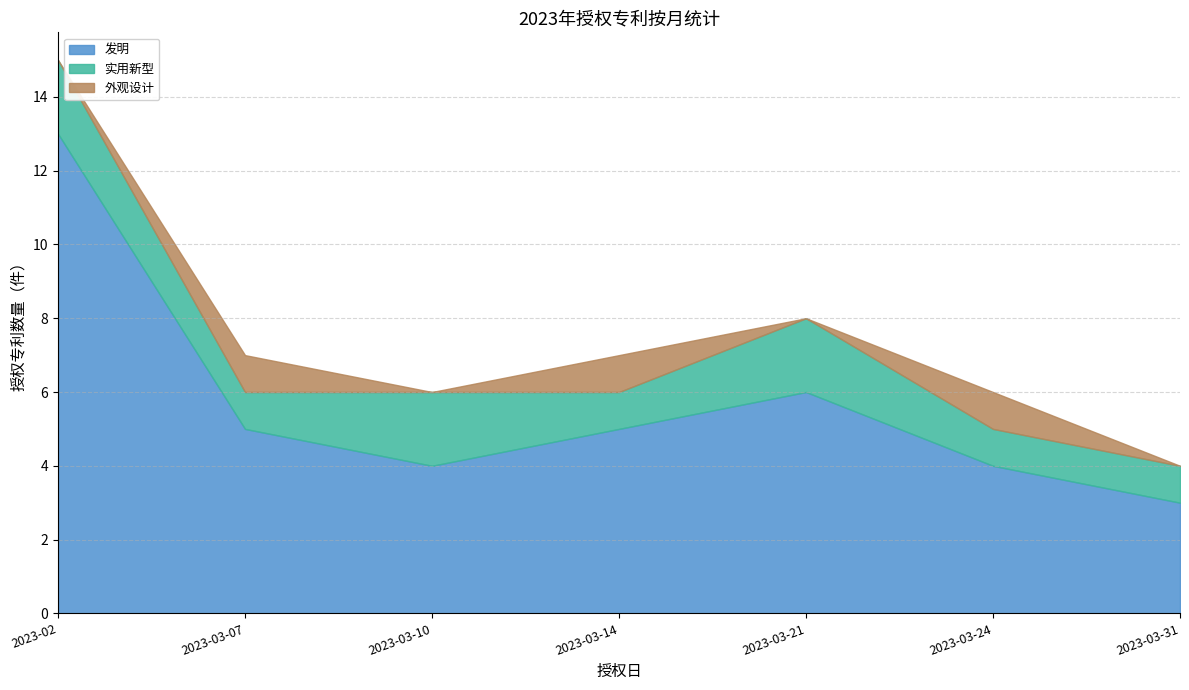

What is the maximum value for 发明?

13